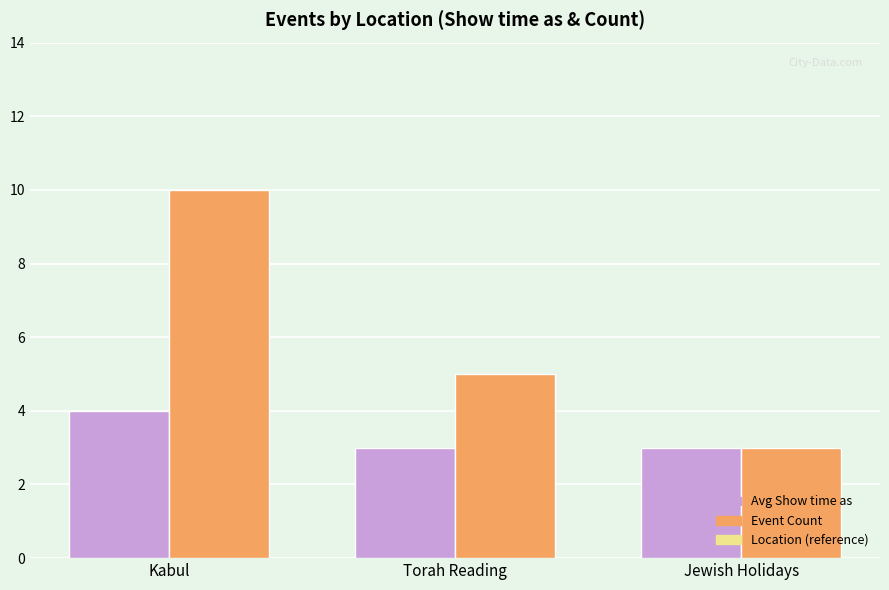

Reading left to right, extract all data points from this chart.

Avg Show time as: 4	3	3
Event Count: 10	5	3